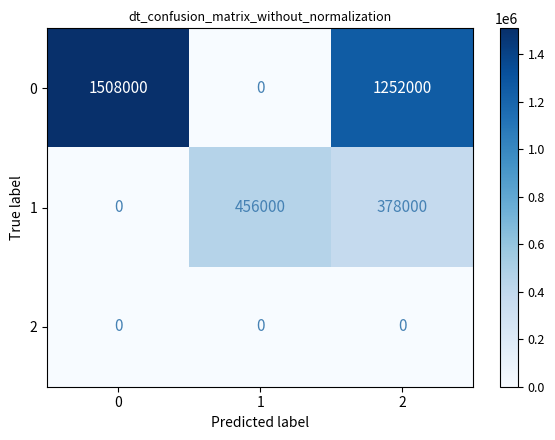

Rank the series by their average value, from lowest to highest.

2, 1, 0